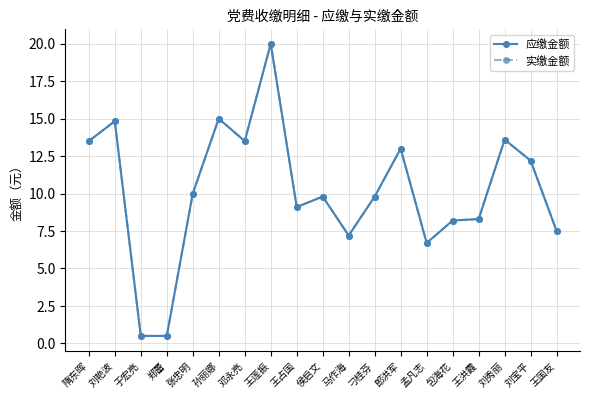

Where does the 应缴金额 series first go above 9?

隋东晖